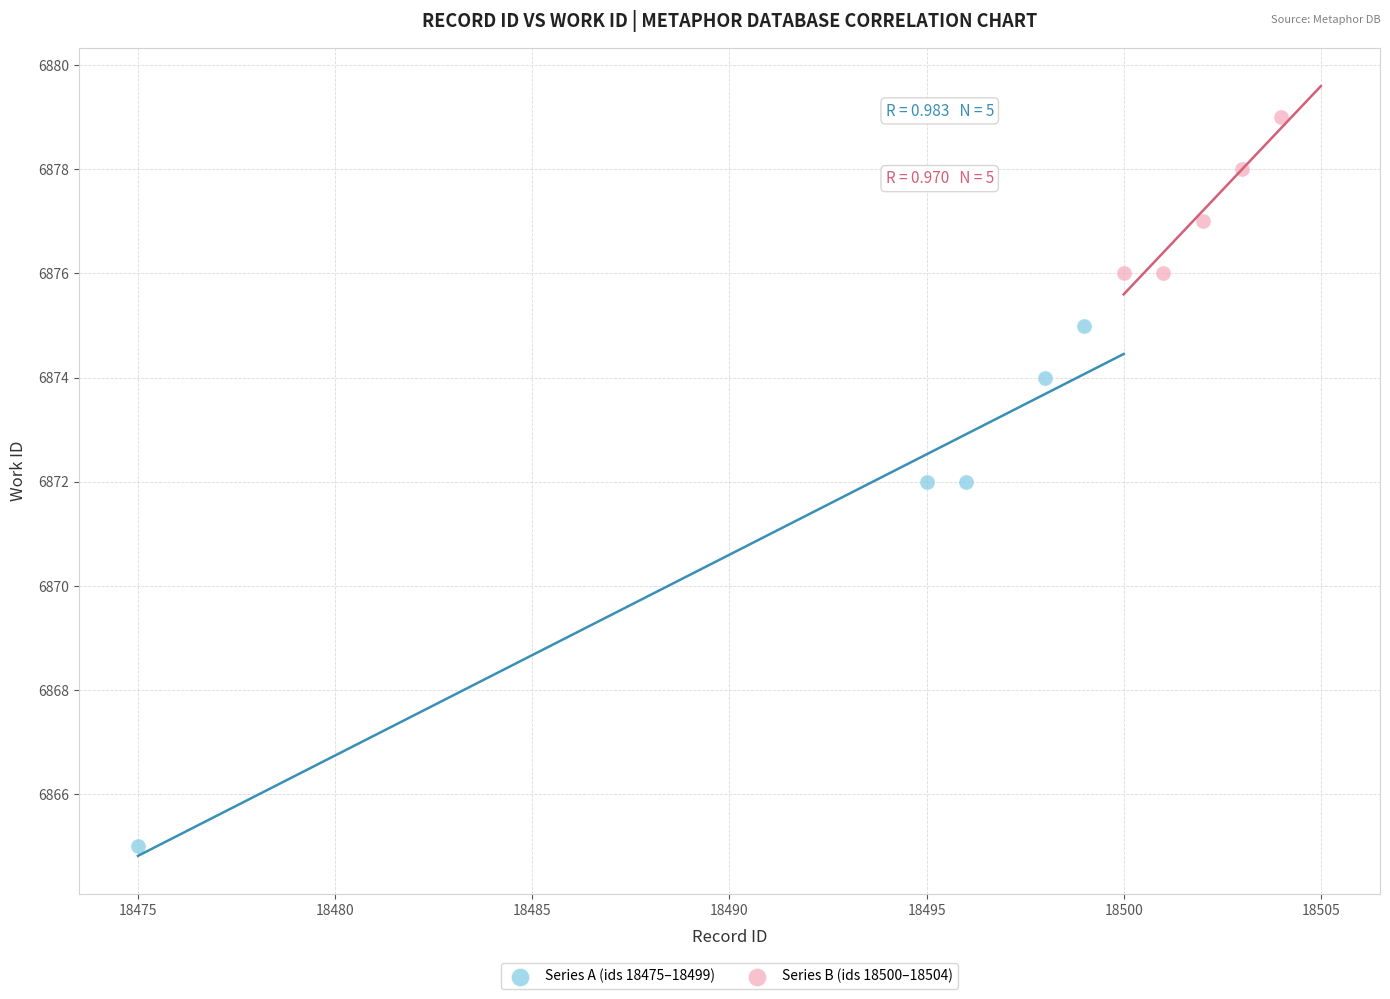

Which series reaches the minimum Y coordinate?

Series A (ids 18475–18499)